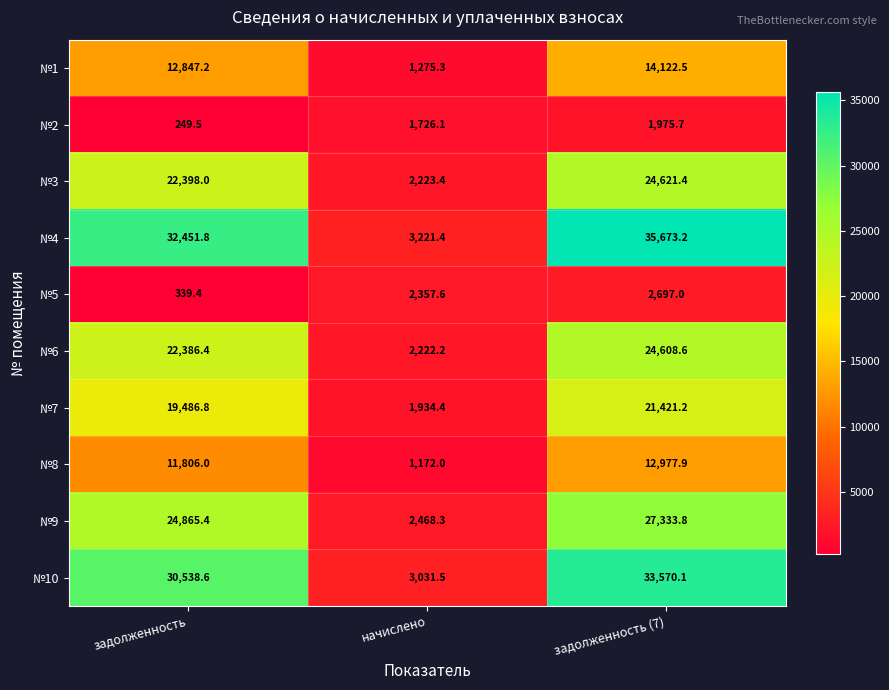

Reading left to right, what are all the values shown in this chart?

№1: 12847.2	1275.3	14122.5
№2: 249.5	1726.1	1975.7
№3: 22398.0	2223.4	24621.4
№4: 32451.8	3221.4	35673.2
№5: 339.4	2357.6	2697.0
№6: 22386.4	2222.2	24608.6
№7: 19486.8	1934.4	21421.2
№8: 11806.0	1172.0	12977.9
№9: 24865.4	2468.3	27333.8
№10: 30538.6	3031.5	33570.1